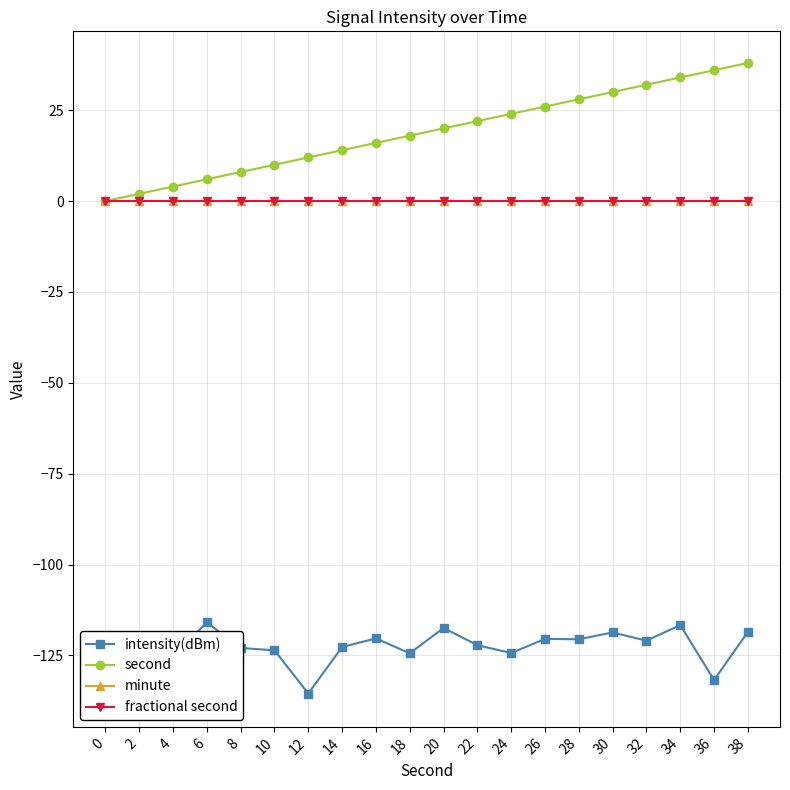

At which label does second first exceed 20?

22